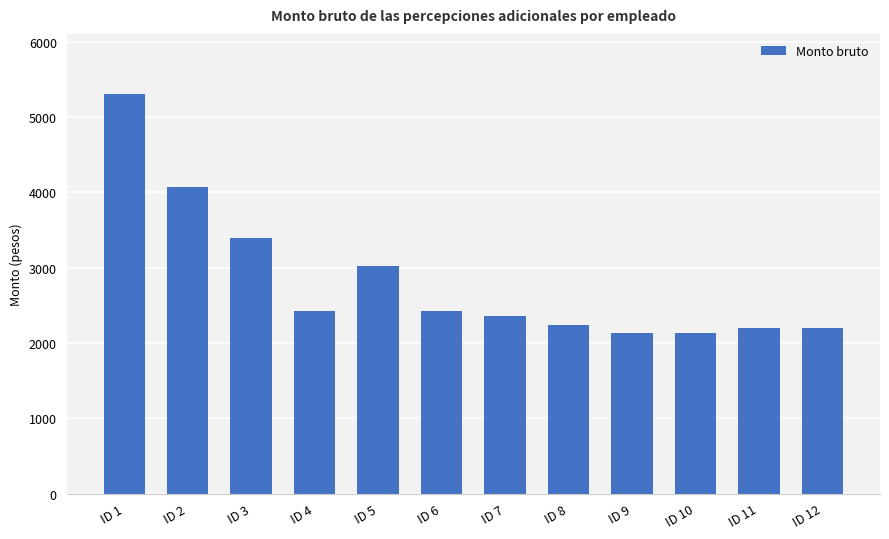

Are the bars grouped side by side (vs. stacked)?

No